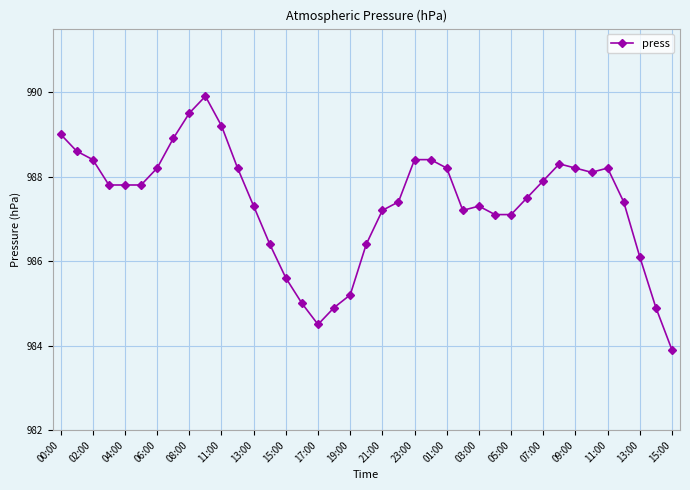

What is the value of the 37th point from the left?

986.1